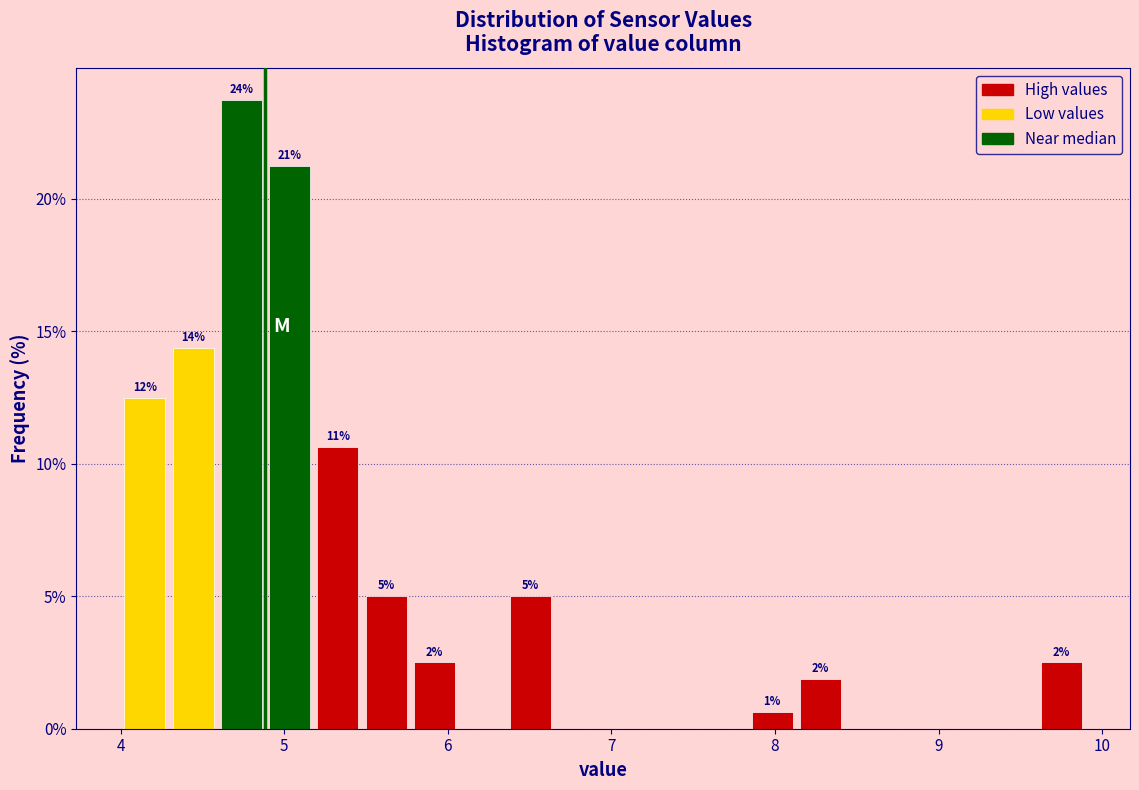

Read against the x-axis, roughly where is the centre of the tallest bar?

4.7